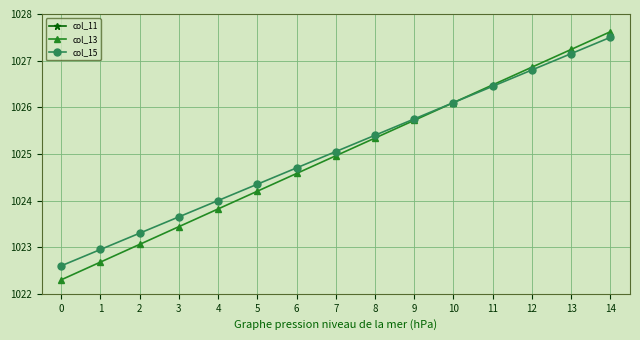

Is this an area chart (filled region under the line)?

No